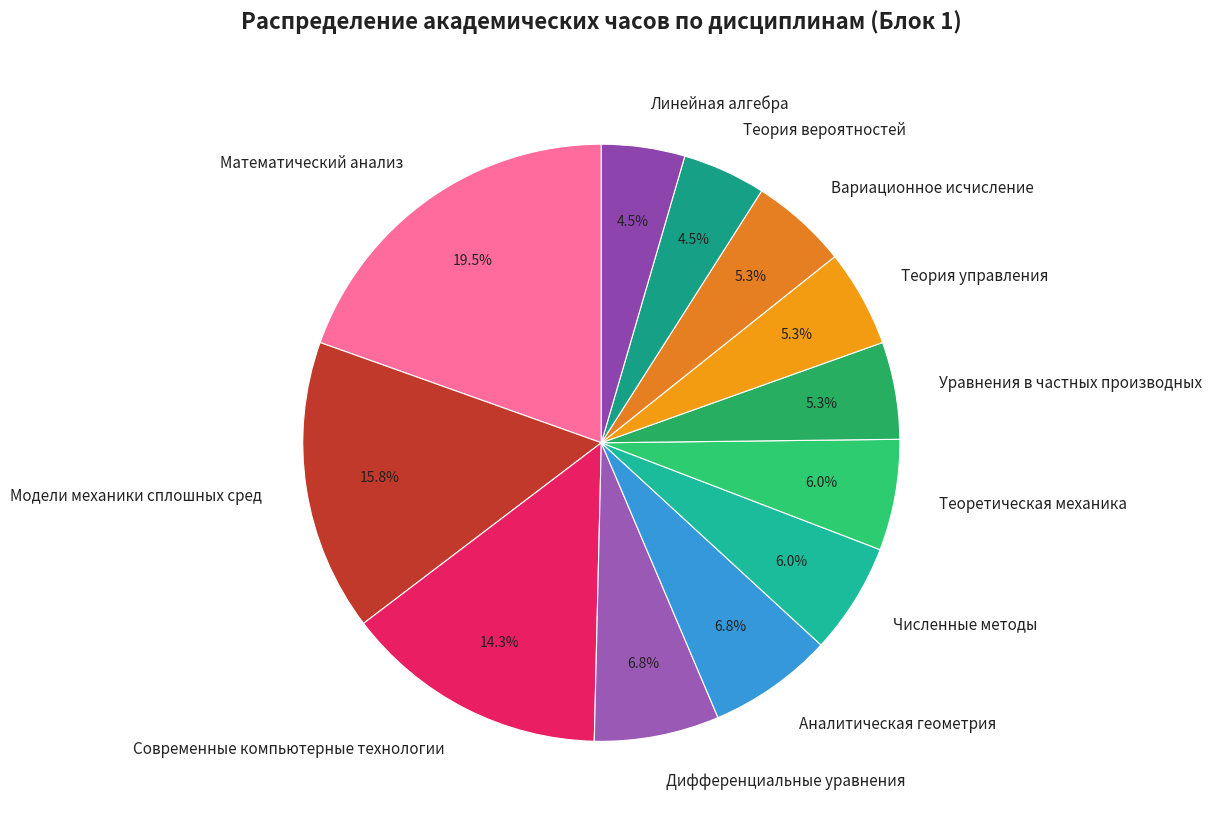

Which slice is the largest?

Математический анализ